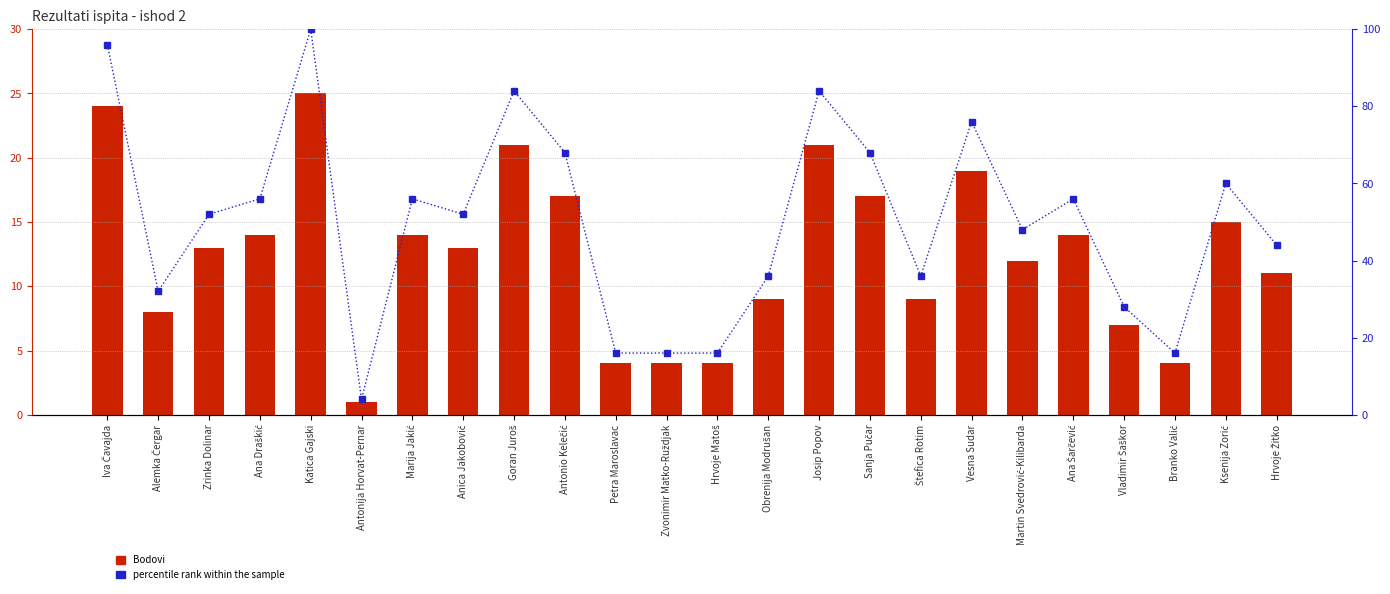

Which has a higher value, Katica Gajski or Goran Juroš?

Katica Gajski